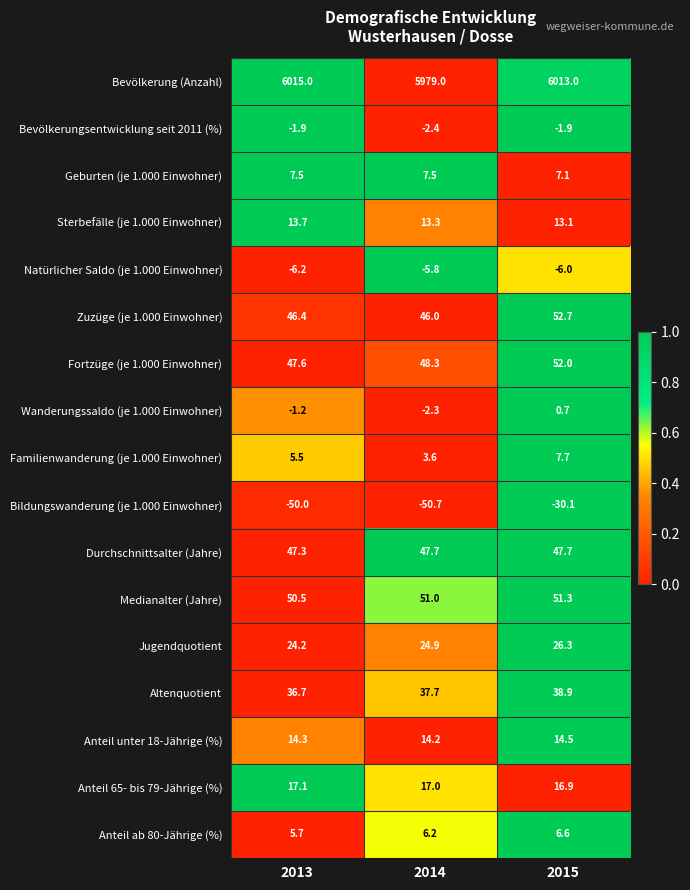

Count the number of data series in this chart.

17